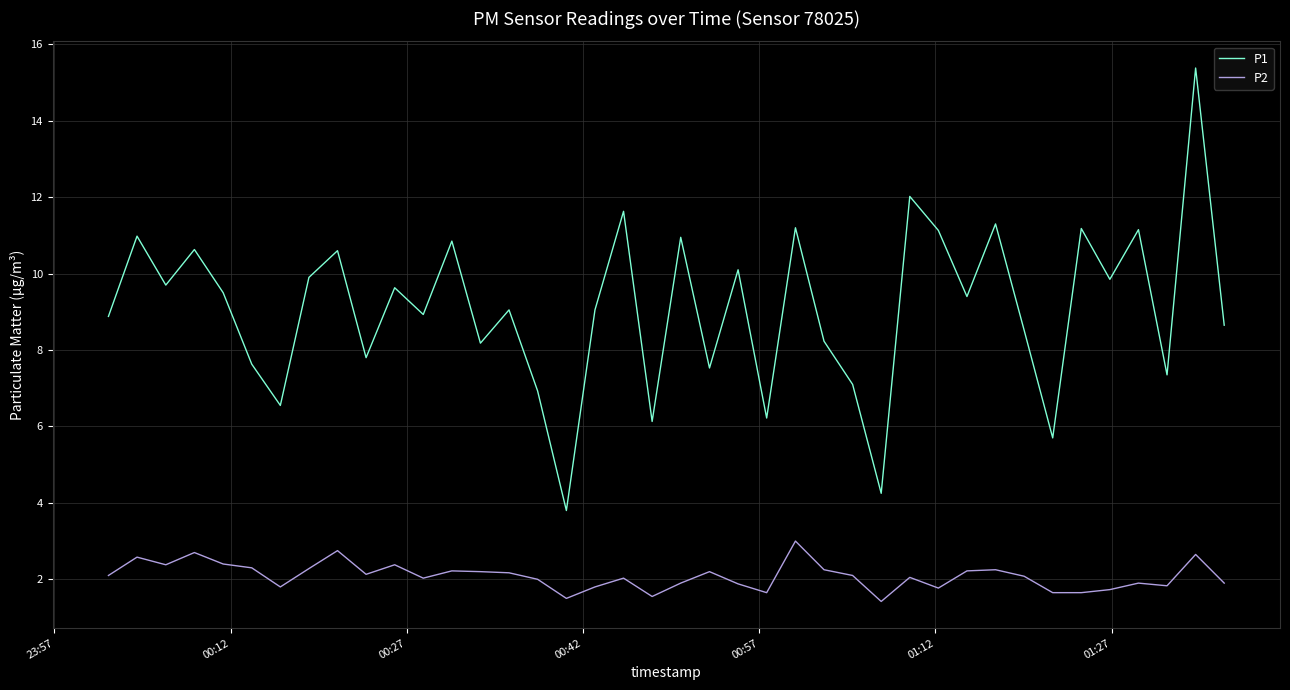

Which series has the widest spread of values?

P1